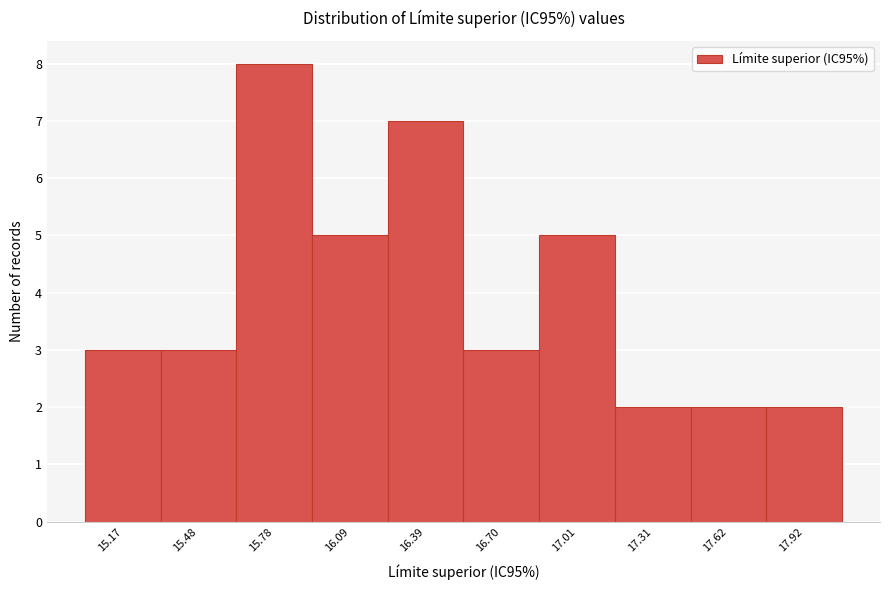

Reading left to right, list all the values displayed in this chart.

3	3	8	5	7	3	5	2	2	2